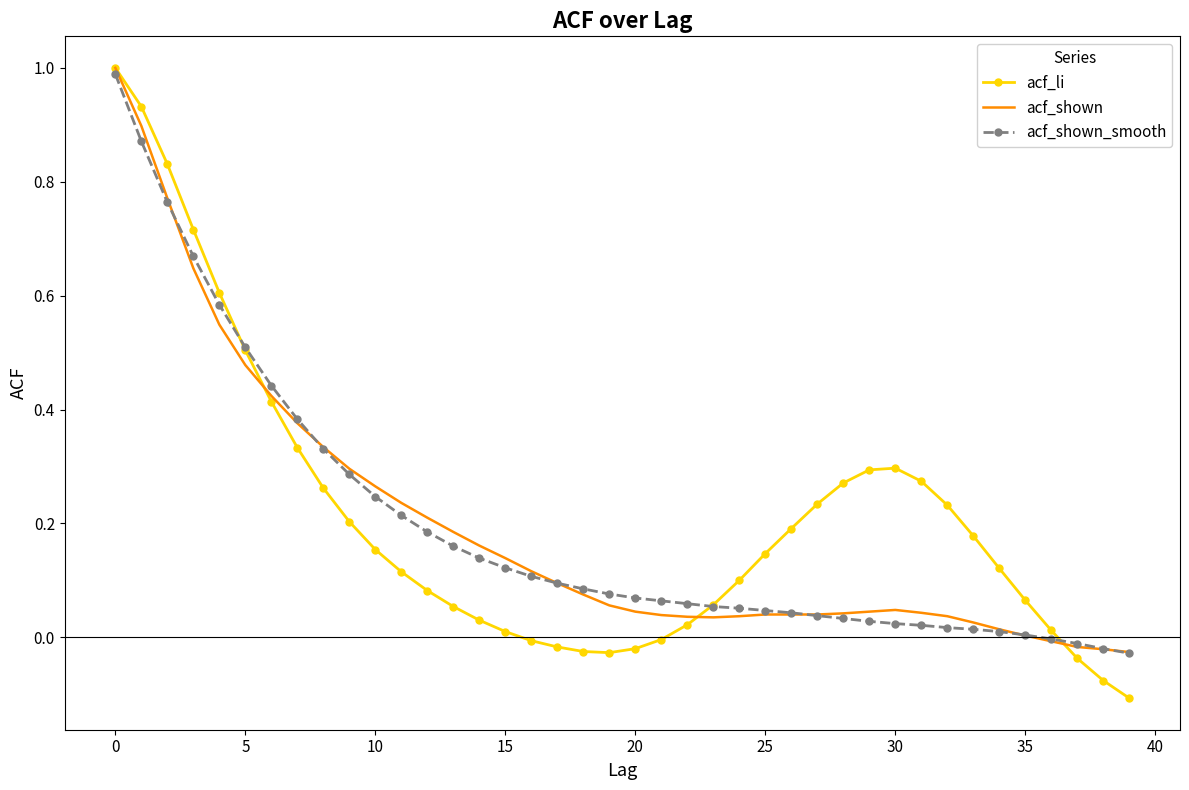

Which series has the largest range (max minus min)?

acf_li